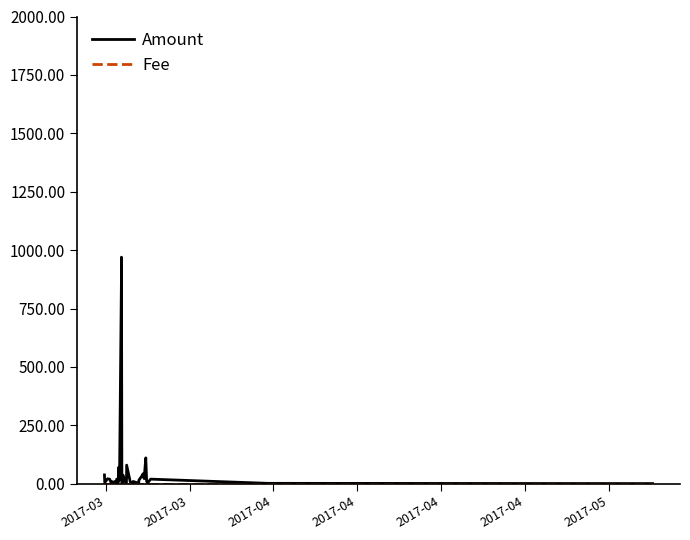

In Amount, how many points are lower than both neighbors (excluding endpoints)?

13